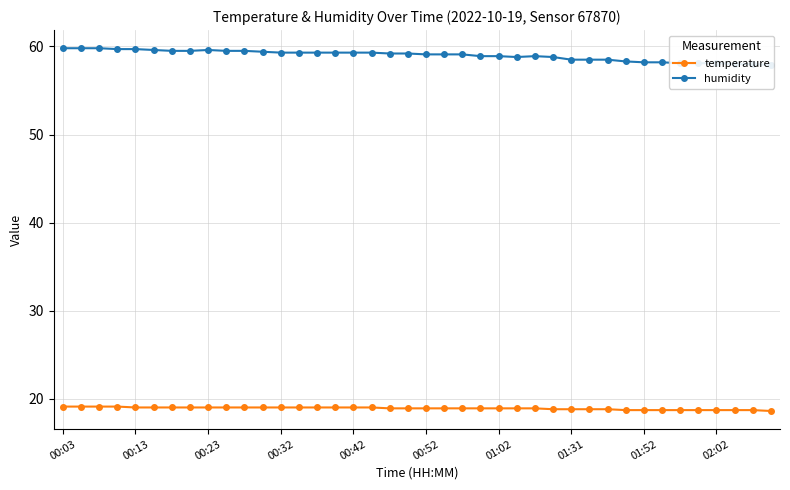

The temperature series shows 10.0 at 00:03. True or false?

False